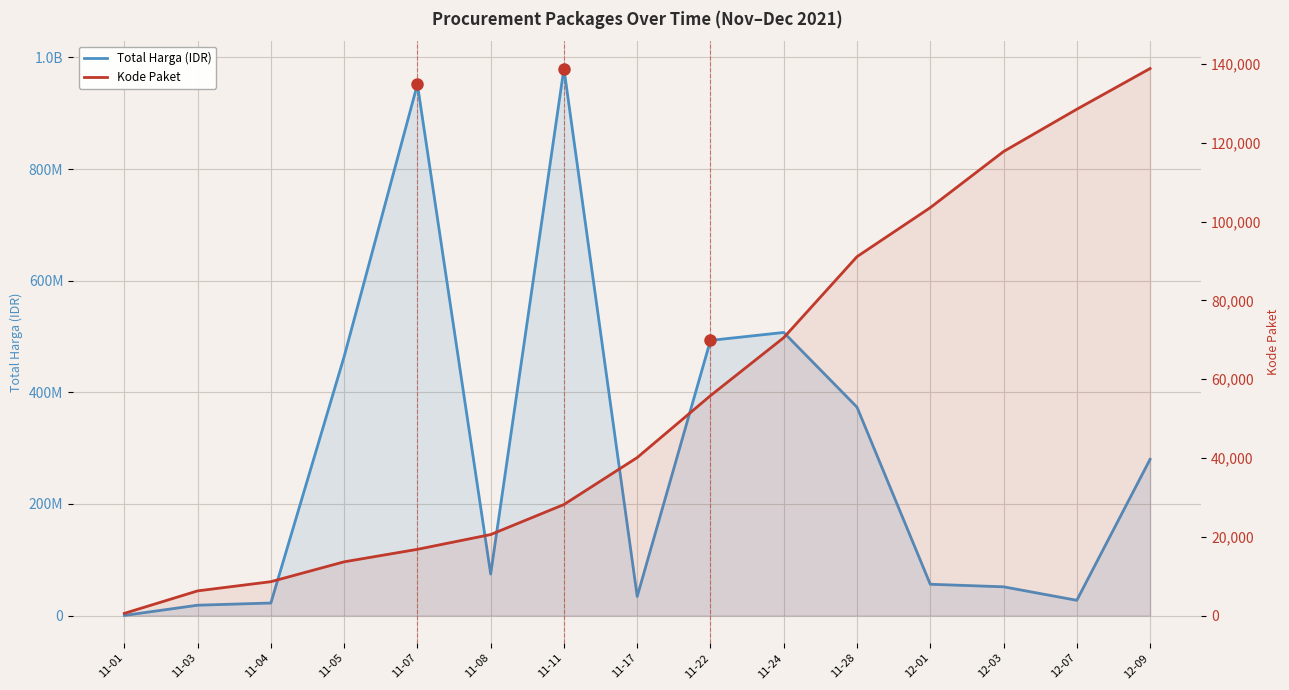

At 12-03, list the series in order from largest to smallest.

Total Harga (IDR), Kode Paket